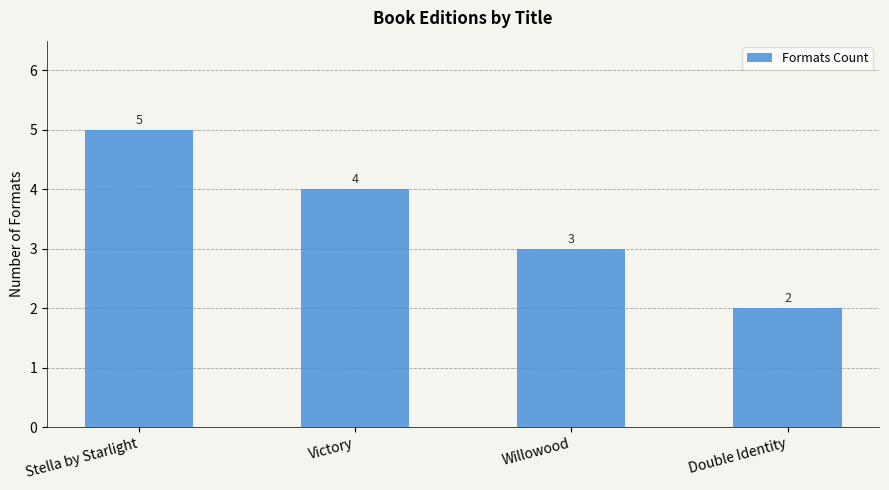

Count the values in the range 3 to 5.

3